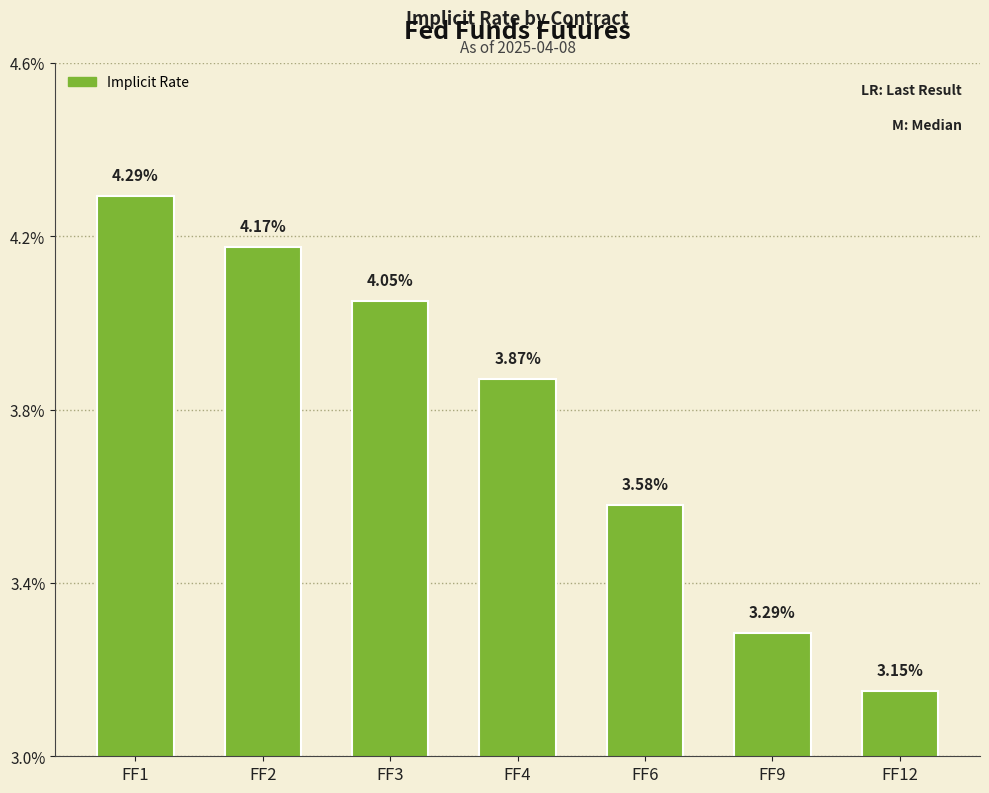

What is the value of the 1st bar from the left?

4.3